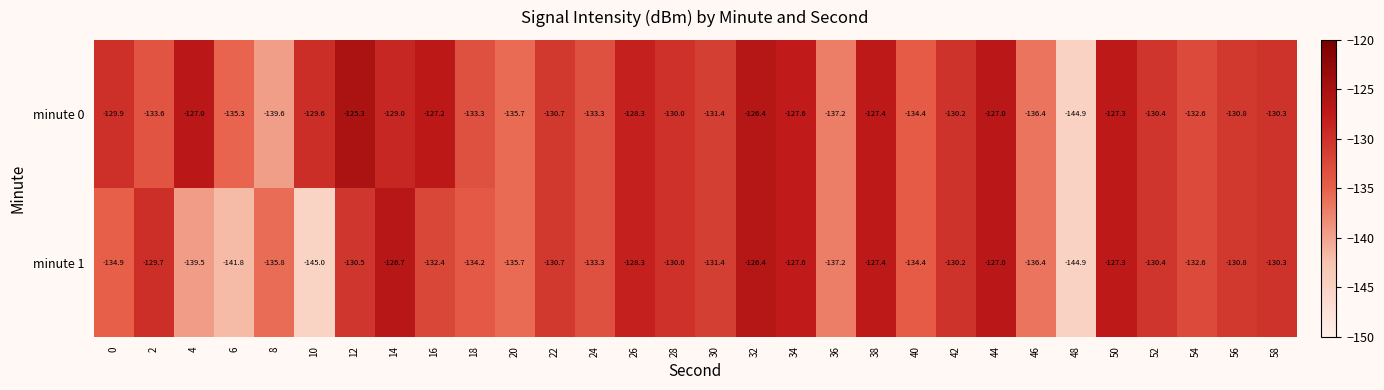

Which category has the highest value across all series?

12